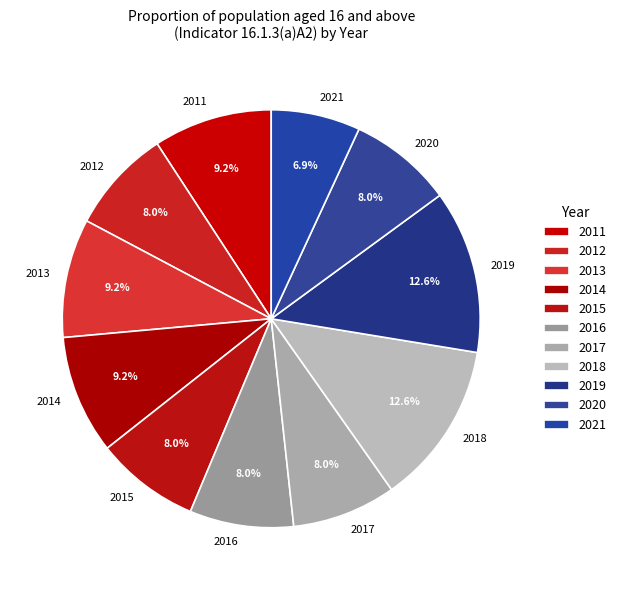

To the nearest percent, what is the difference between the largest and smallest slice percentages?

6%